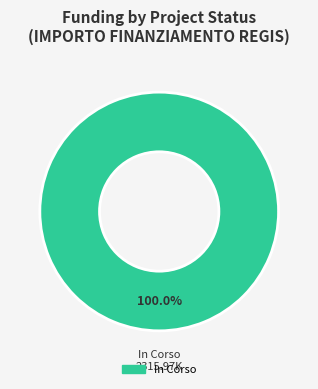

Rank the categories by value from highest to lowest.

In Corso